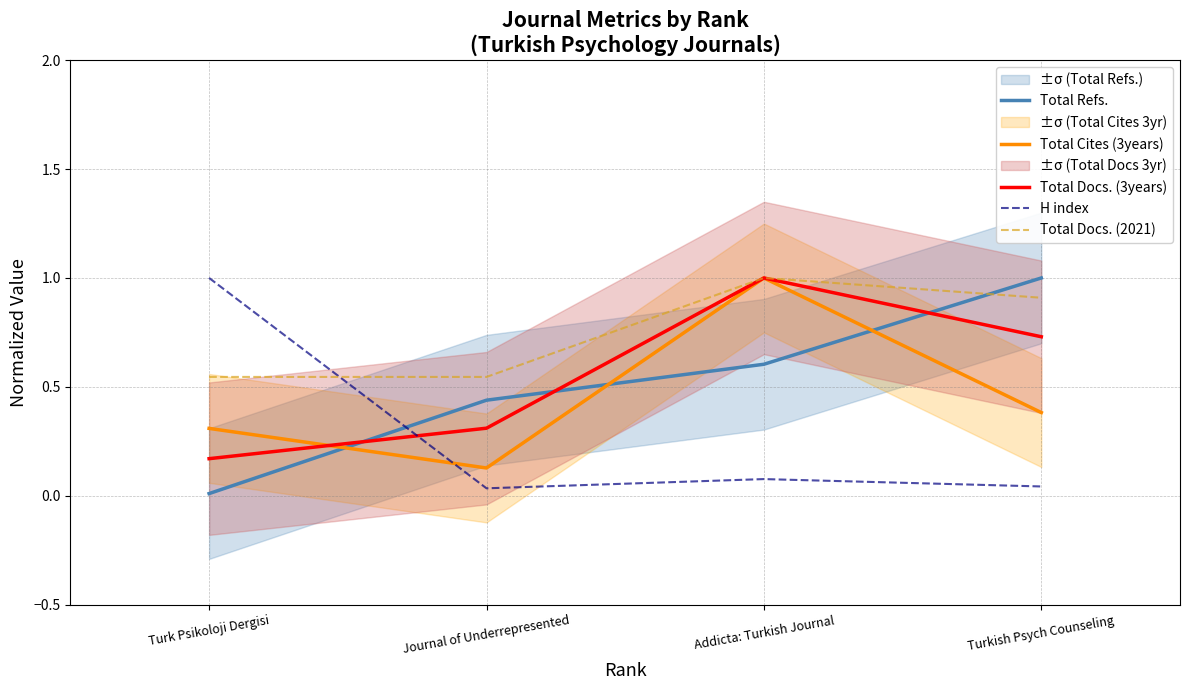

How many intersections are there between H index and Total Docs. (2021)?

1